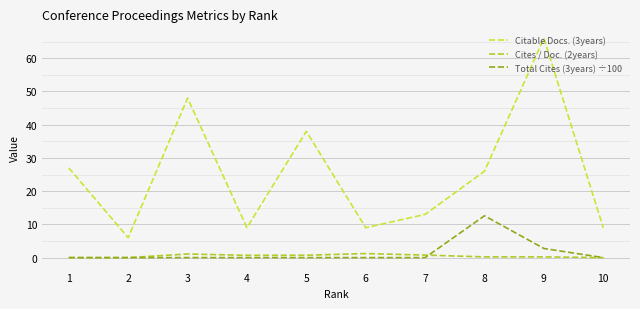

At which category does the chart reach its peak across all series?

9